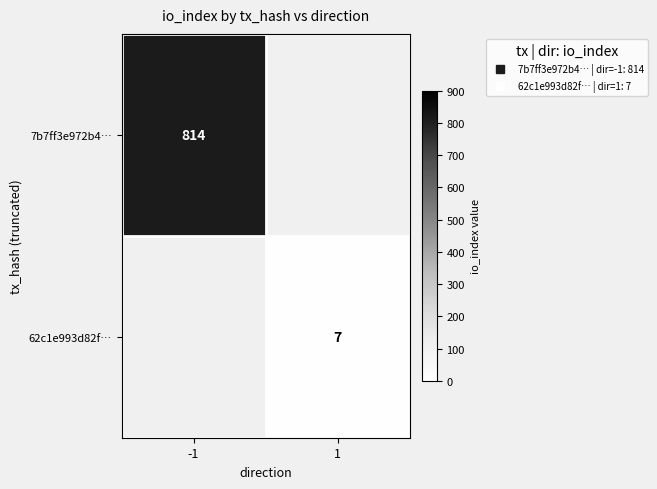

What is the minimum value shown in the chart?

7.0